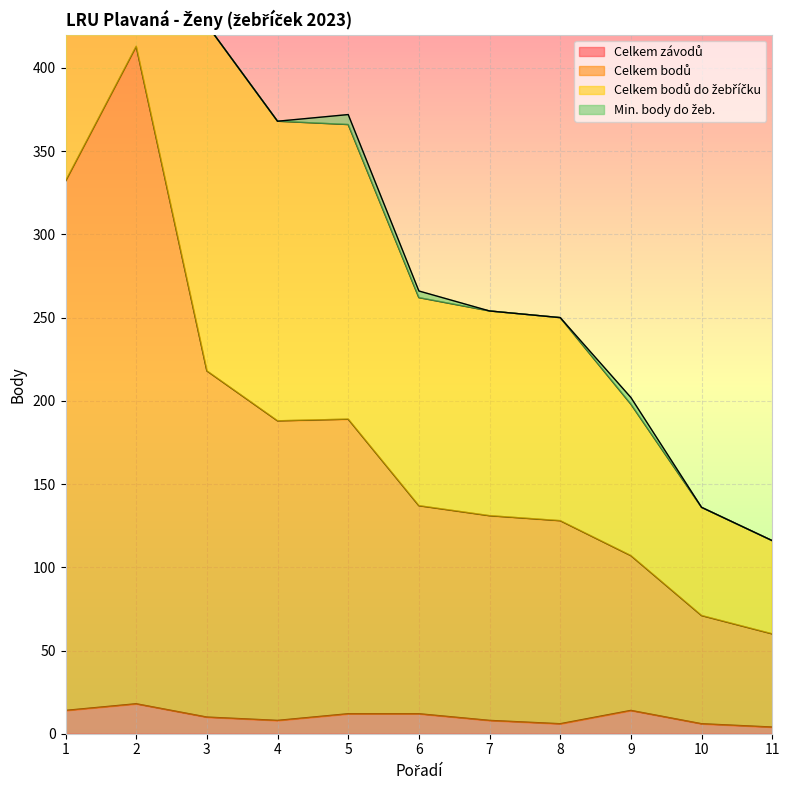

Is the value of Celkem bodů at 9 greater than the value of Celkem bodů do žebříčku at 1?

No